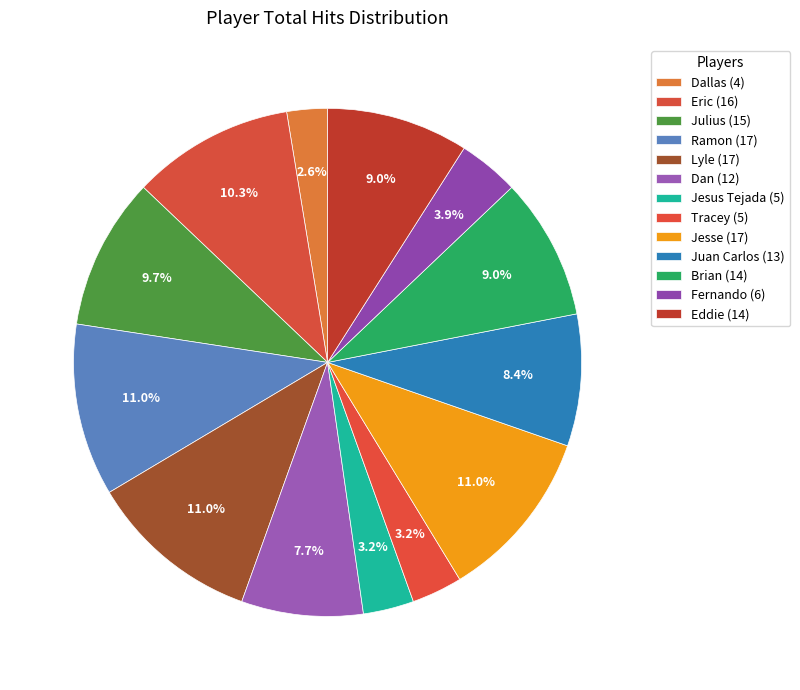

True or false: Lyle accounts for 24% of the total.

False